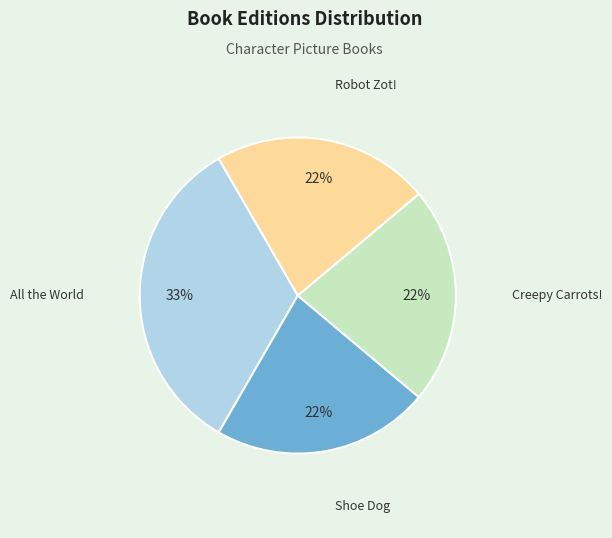

Is there a majority slice in this chart?

No